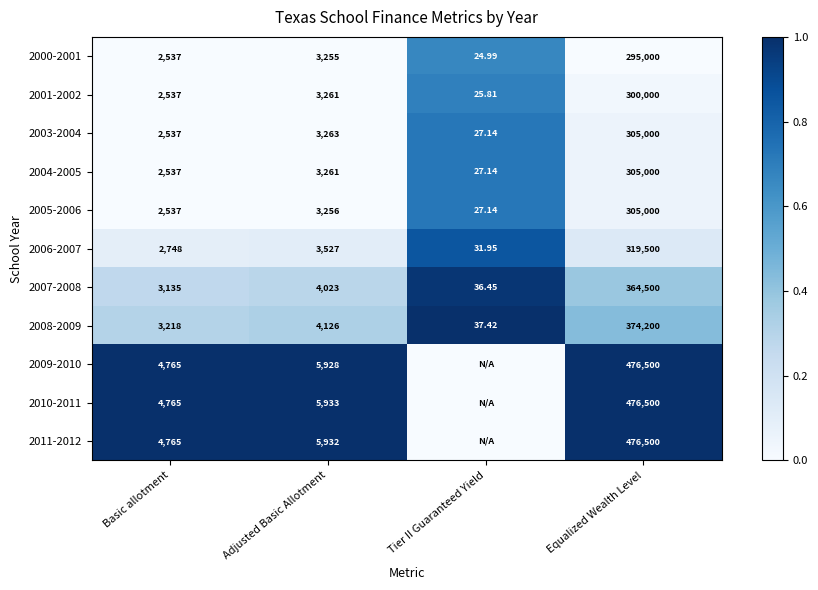

Is the value of 2007-2008 at Adjusted Basic Allotment greater than the value of 2008-2009 at Equalized Wealth Level?

No